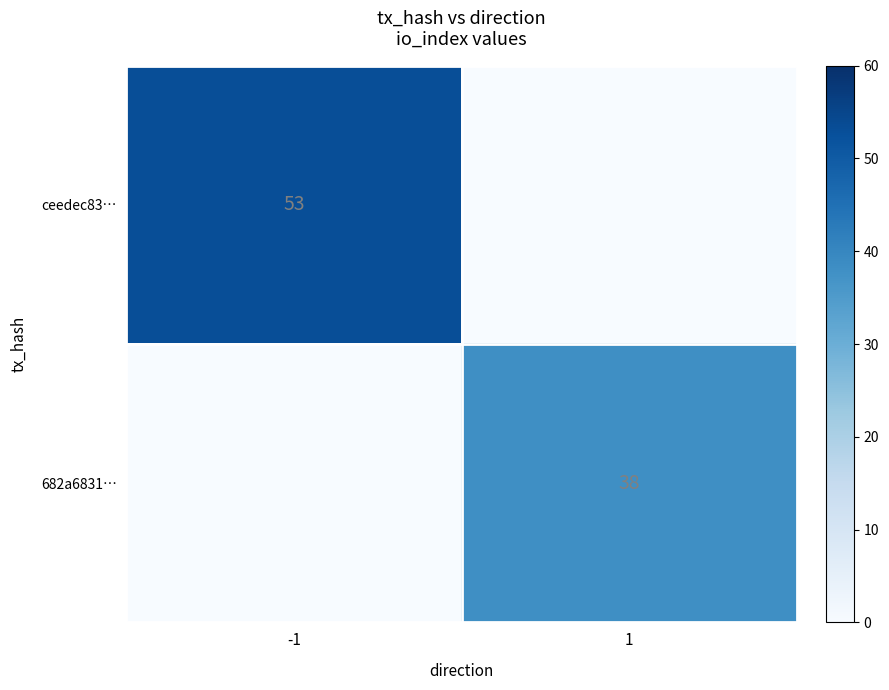

The value of 682a6831… at 1 is 38. True or false?

True